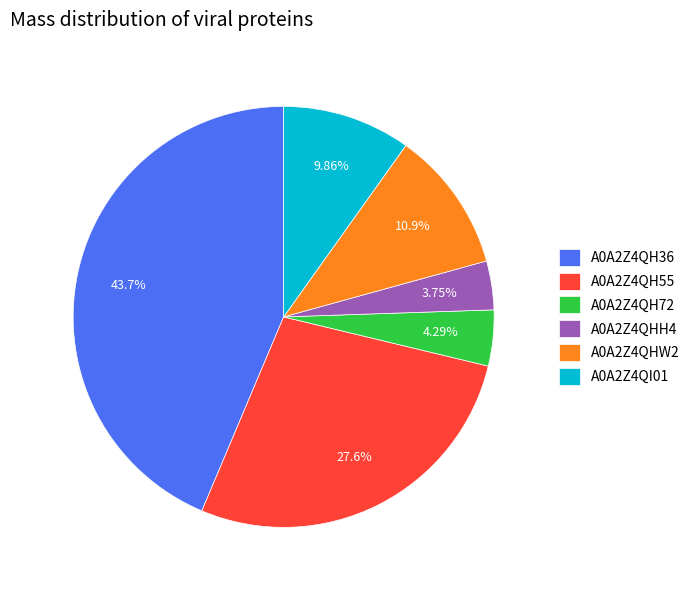

Do A0A2Z4QHW2 and A0A2Z4QH55 together represent more than half of the pie?

No